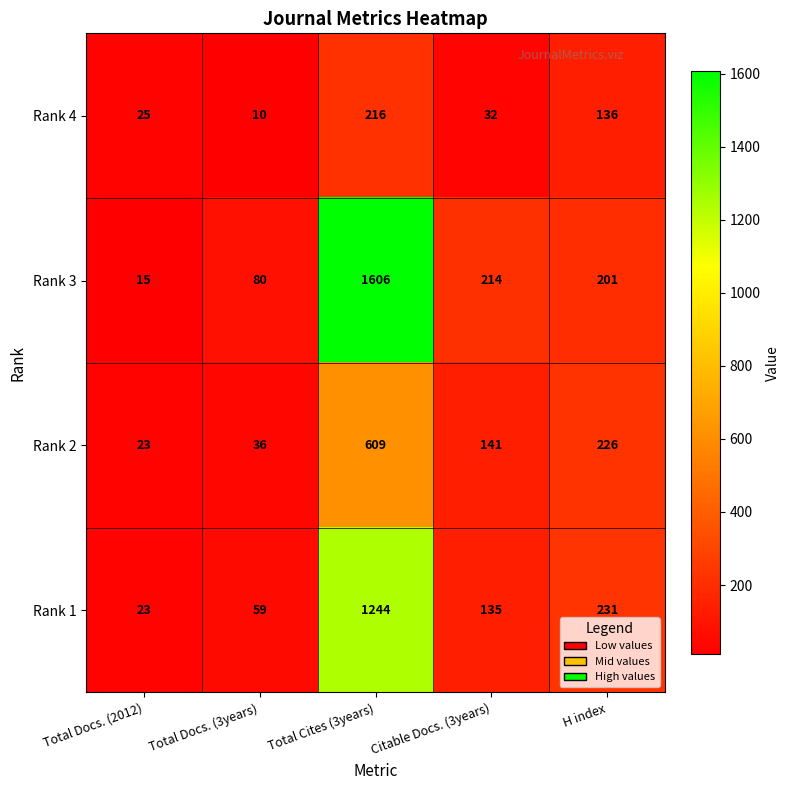

What is the difference between the maximum and minimum values in the Rank 2 series?

586